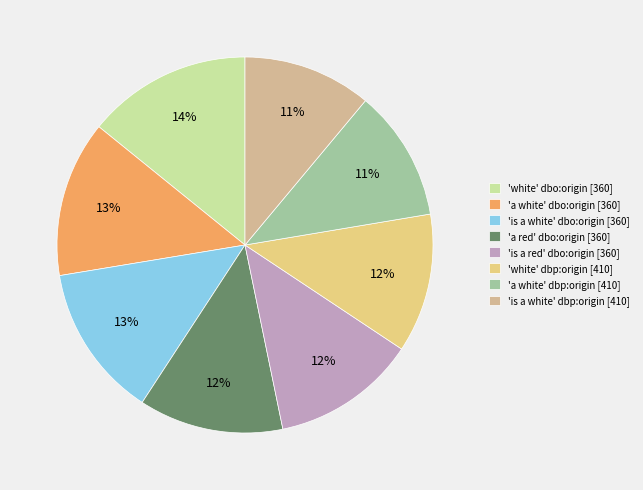

How many segments does this pie chart have?

8